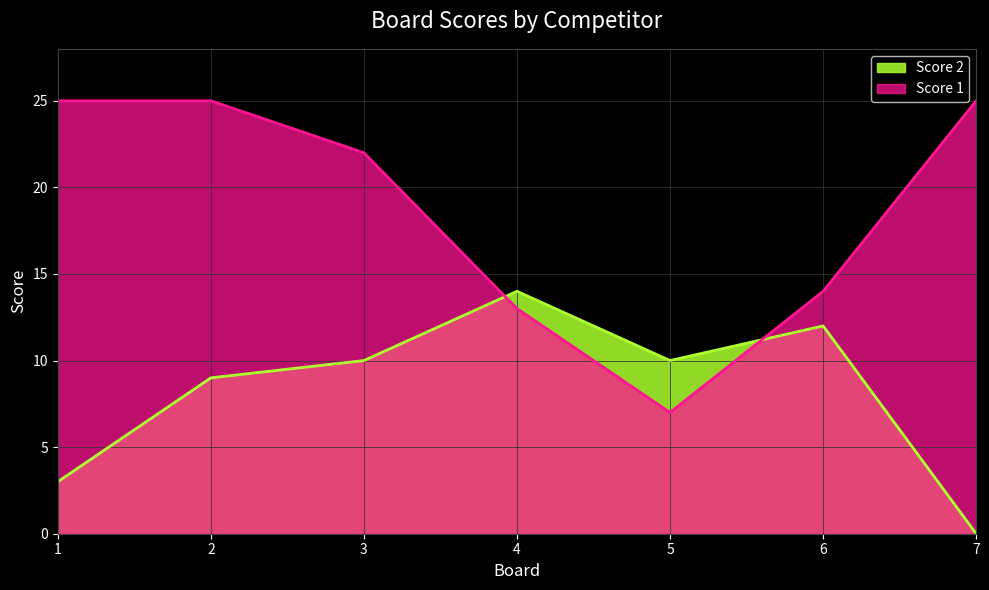

Between 1 and 5, which is larger?

1